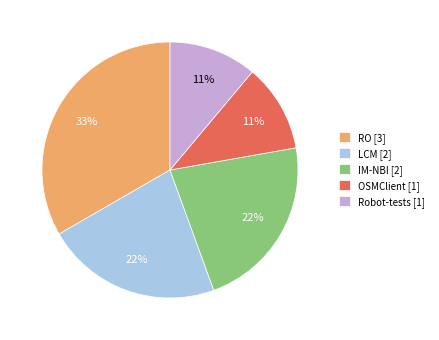

Is the sum of IM-NBI and RO greater than half?

Yes